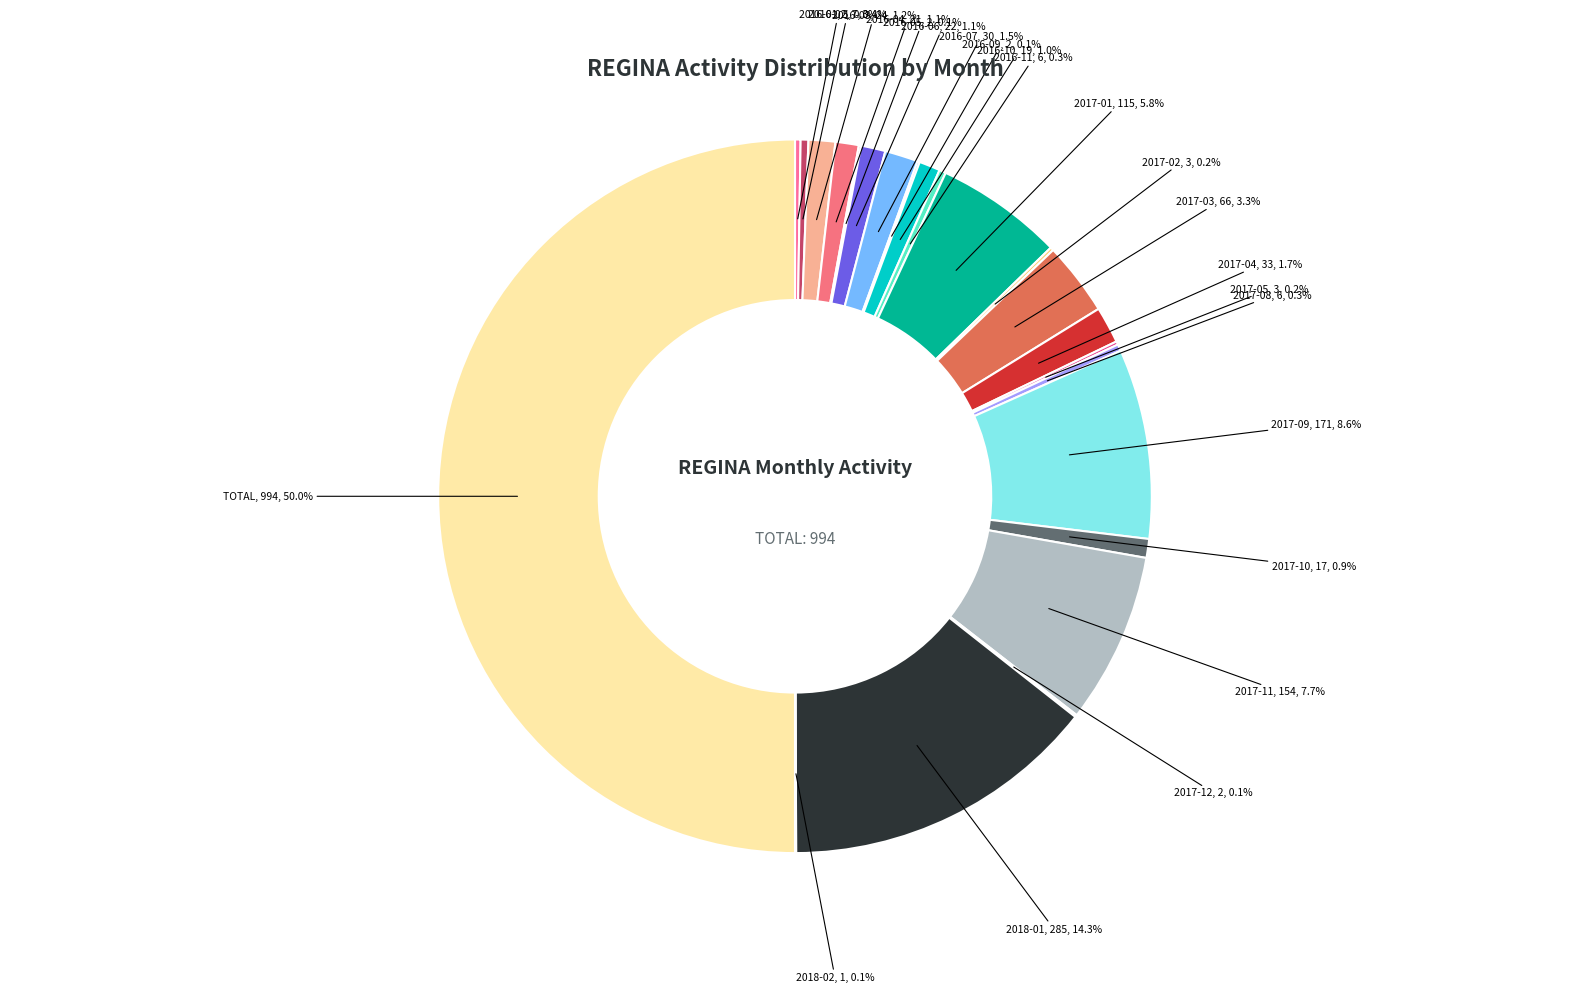

What is the total percentage of 2018-01 and 2017-10?

15.2%